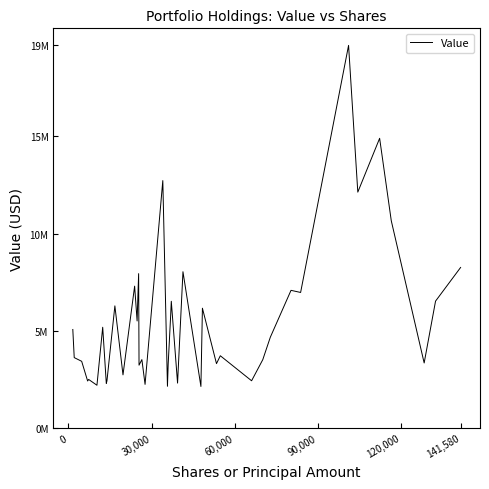

Does the chart display data point markers on the line(s)?

No